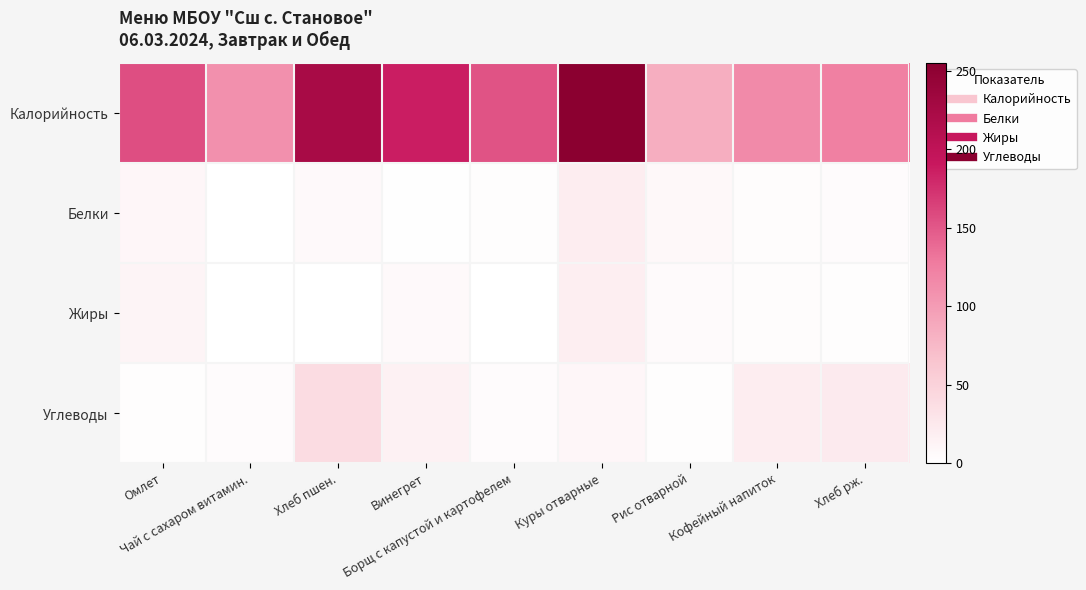

Which series has the widest spread of values?

Калорийность